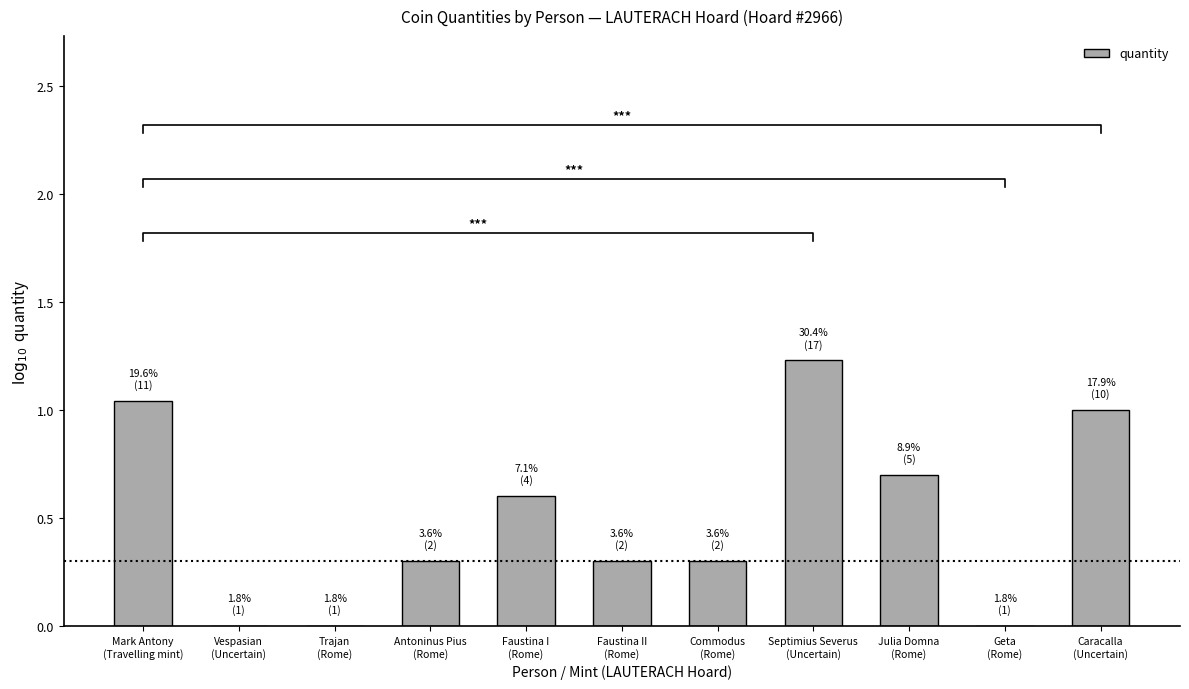

The value at Faustina II
(Rome) is 0.2. True or false?

False